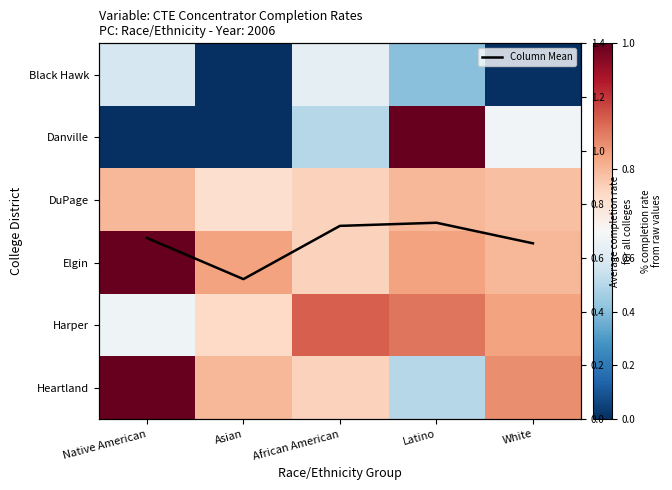

At Native American, list the series in order from smallest to largest.

Danville, Black Hawk, Harper, Column Mean, DuPage, Elgin, Heartland